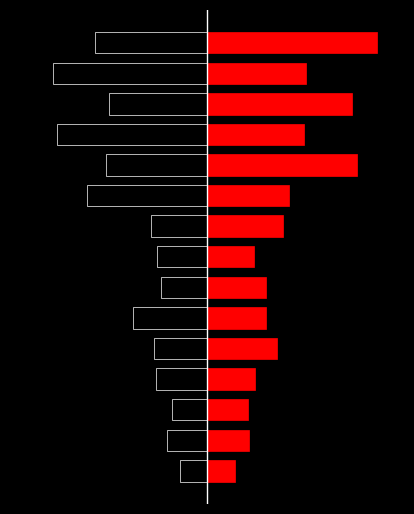

Reading right to left, what are all the values shown in this chart?

Left: -10.3	-14.1	-8.9	-13.7	-9.2	-11.0	-5.1	-4.6	-4.2	-6.8	-4.8	-4.6	-3.2	-3.7	-2.5
Right: 15.5	9.0	13.2	8.9	13.7	7.5	6.9	4.3	5.3	5.4	6.4	4.3	3.7	3.8	2.5